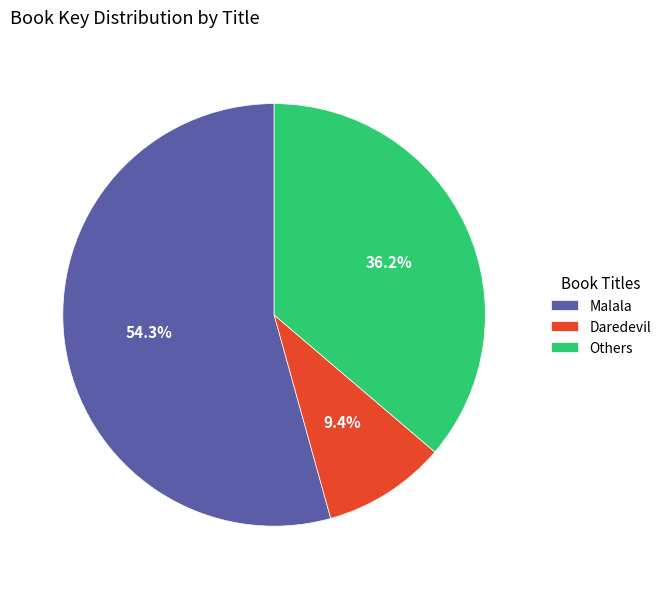

Approximately how many times larger is the value at Malala compared to Others?

1.5